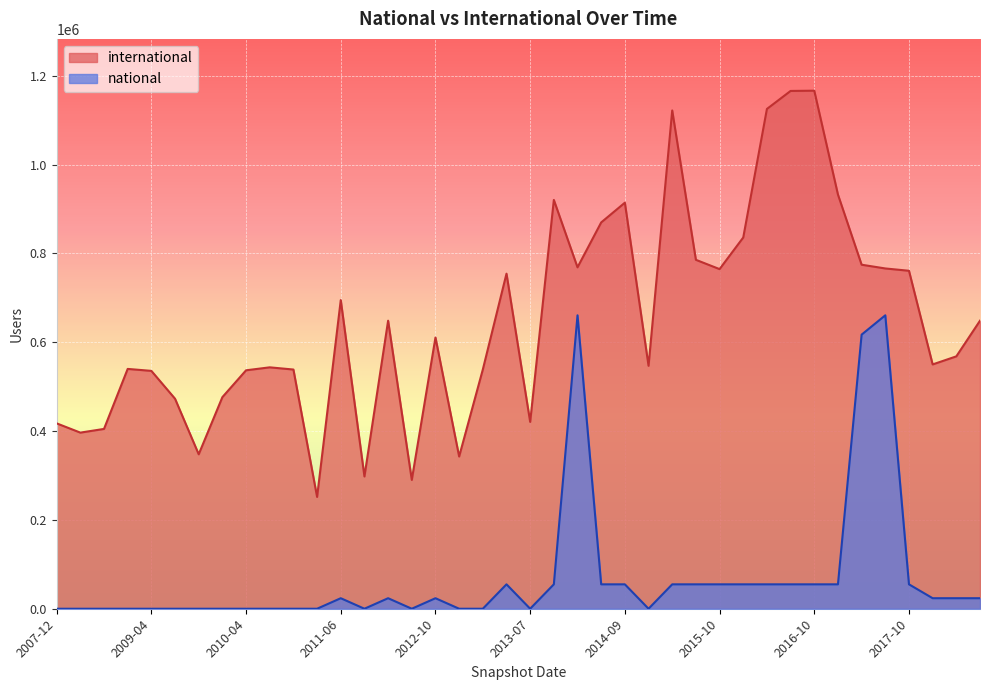

Is it true that international equals 342713 at 2012-12?

True